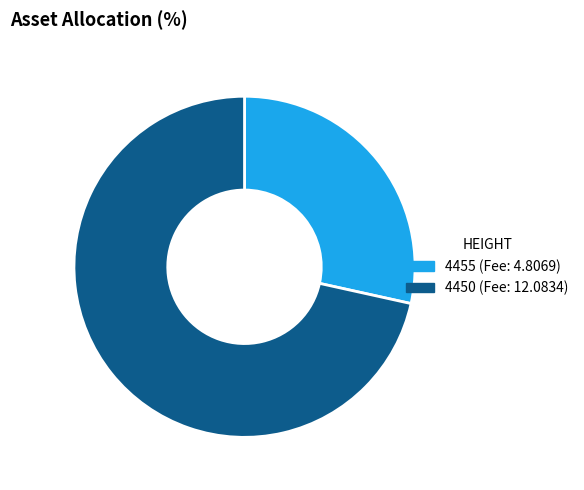

Is there a majority slice in this chart?

Yes